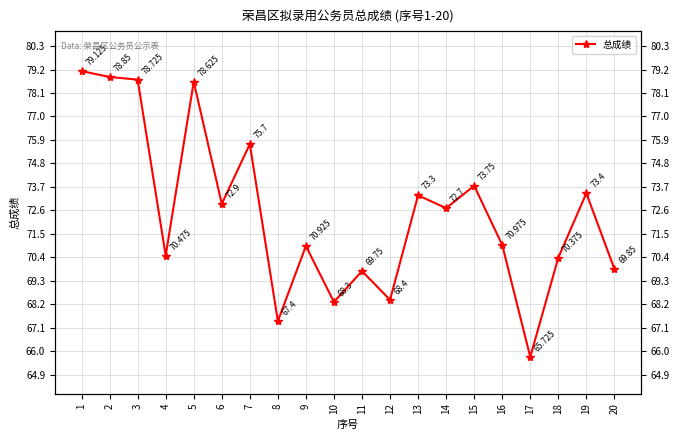

Reading left to right, extract all data points from this chart.

1=79.1	2=78.8	3=78.7	4=70.5	5=78.6	6=72.9	7=75.7	8=67.4	9=70.9	10=68.3	11=69.8	12=68.4	13=73.3	14=72.7	15=73.8	16=71.0	17=65.7	18=70.4	19=73.4	20=69.8